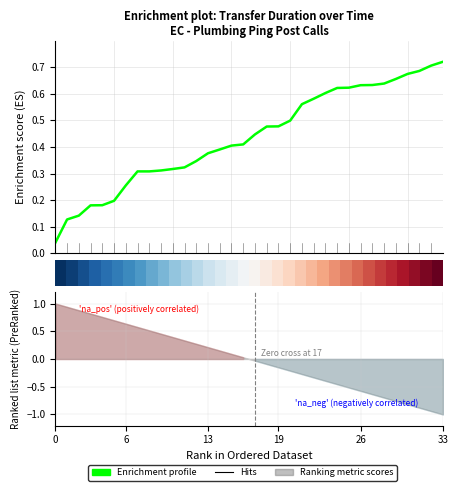

How many series are shown in this chart?

2